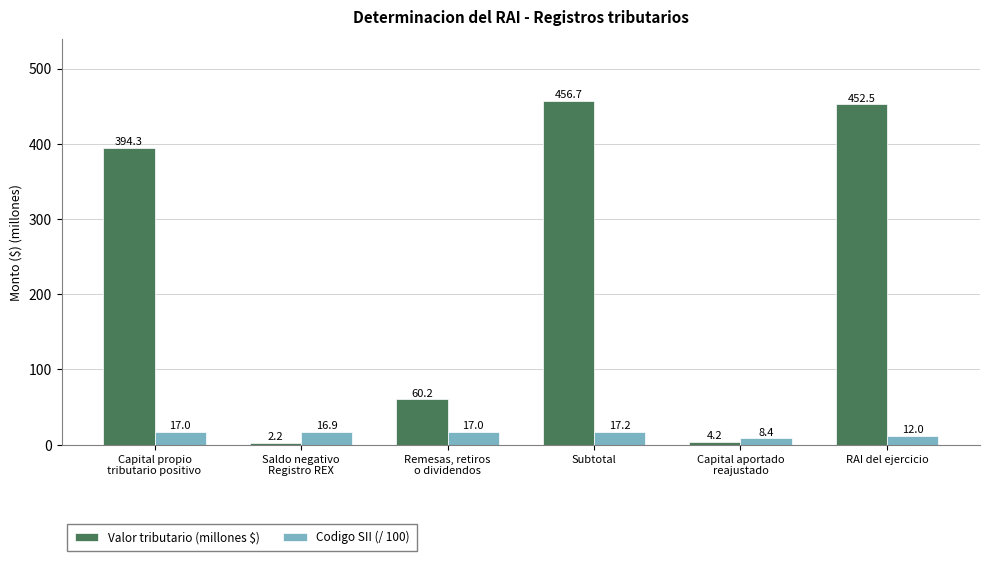

Count the number of categories in the chart.

6